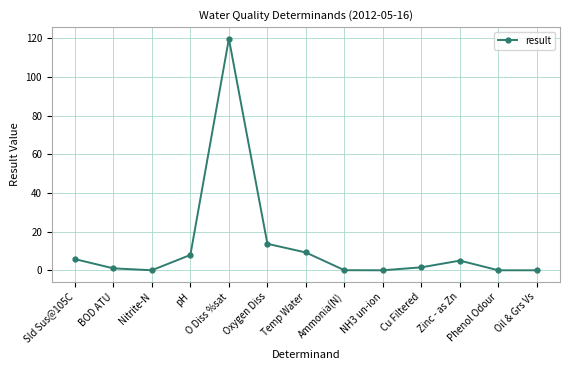

True or false: the data shows 7.9 at pH.

True